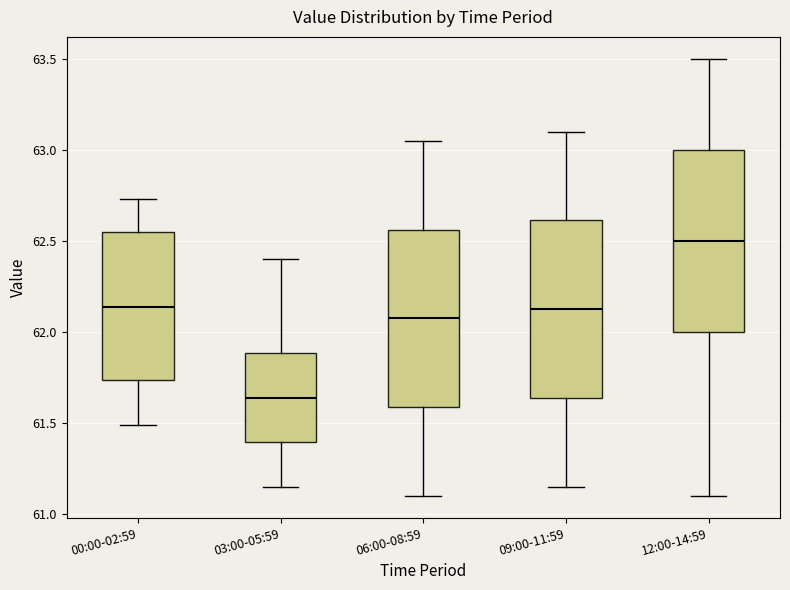

Which box has the lowest median line?

03:00-05:59